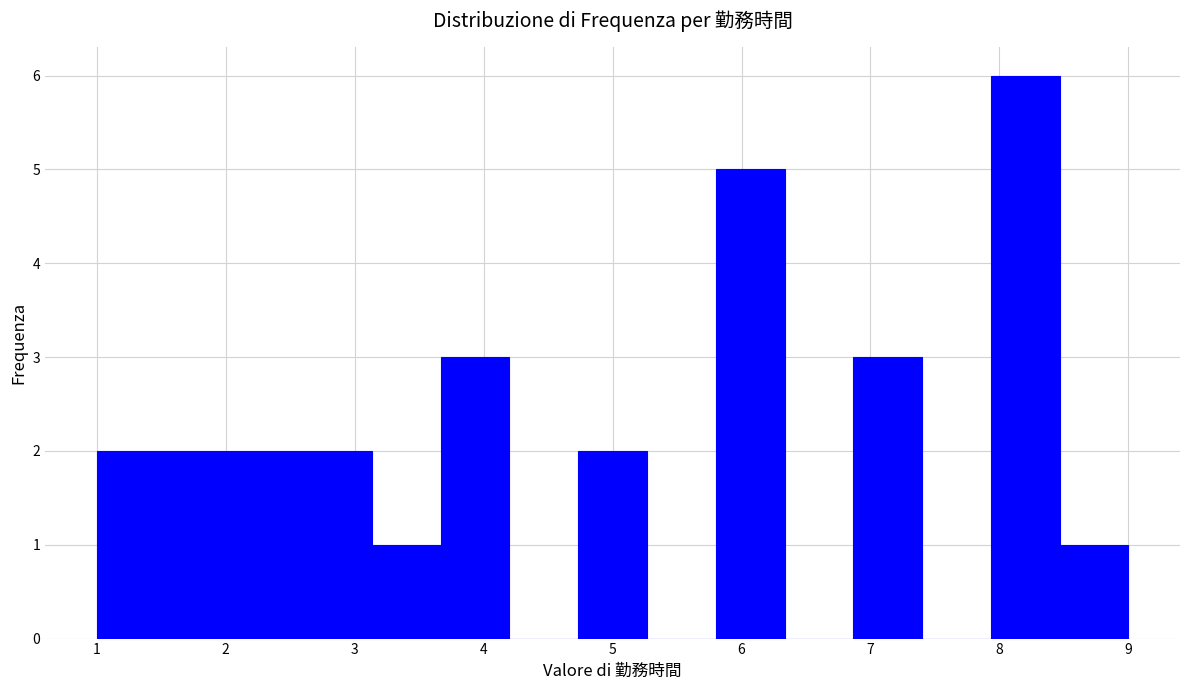

Reading left to right, list every bar in this chart as the range it spans on the x-axis followed by its height. Neither the bar edges nor the heights are printed on the chart, so give them approximately, as read against the axes.

1.0 to 1.5: 2
1.5 to 2.1: 2
2.1 to 2.6: 2
2.6 to 3.1: 2
3.1 to 3.7: 1
3.7 to 4.2: 3
4.2 to 4.7: 0
4.7 to 5.3: 2
5.3 to 5.8: 0
5.8 to 6.3: 5
6.3 to 6.9: 0
6.9 to 7.4: 3
7.4 to 7.9: 0
7.9 to 8.5: 6
8.5 to 9.0: 1